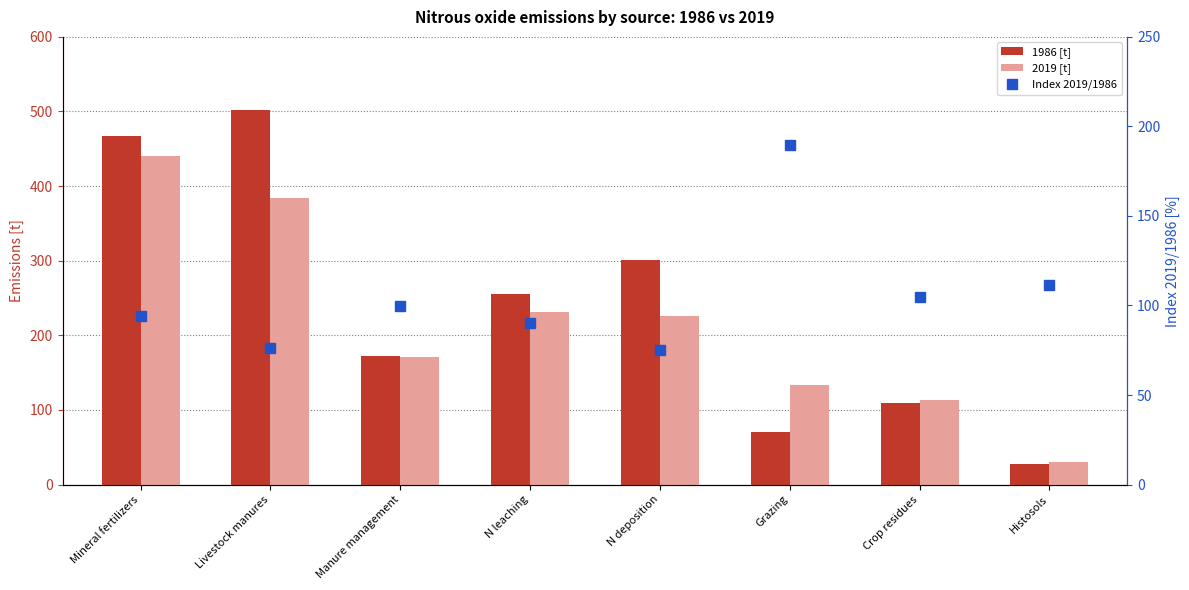

Rank the series by their maximum value, from lowest to highest.

Index 2019/1986, 2019 [t], 1986 [t]